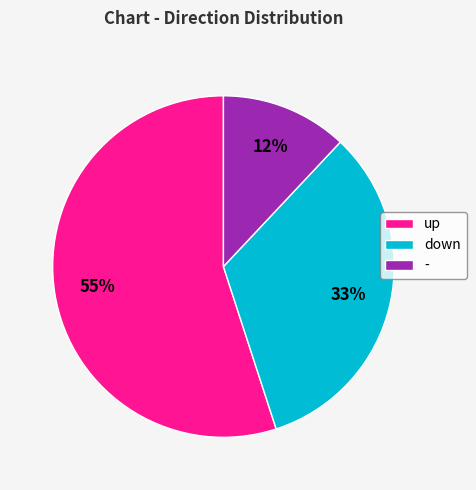

Between down and -, which is larger?

down